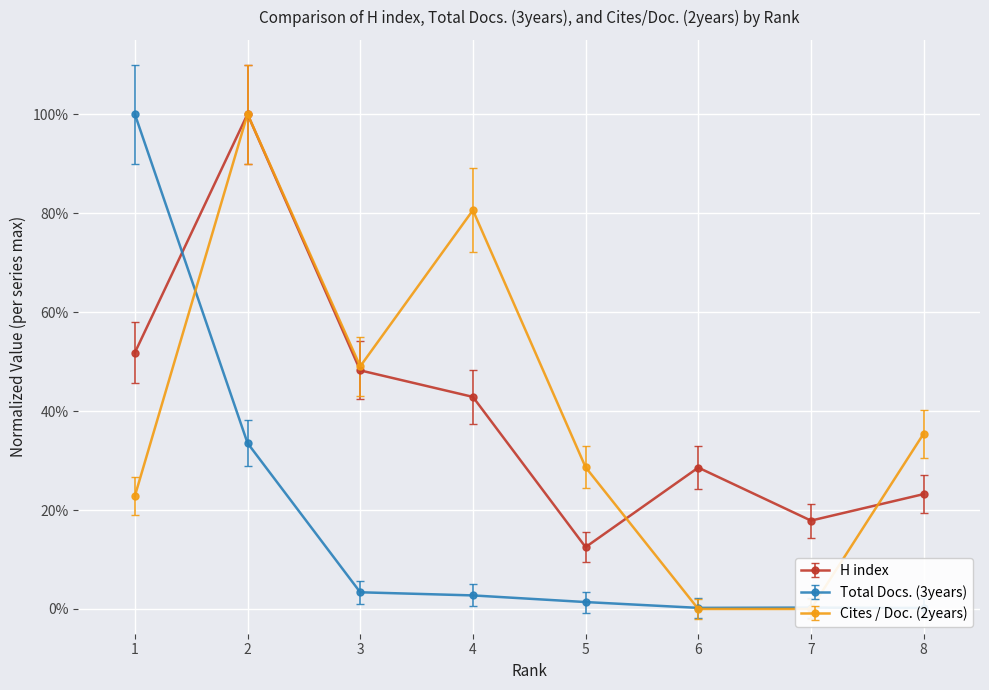

In H index, how many points are higher than both neighbors (excluding endpoints)?

2